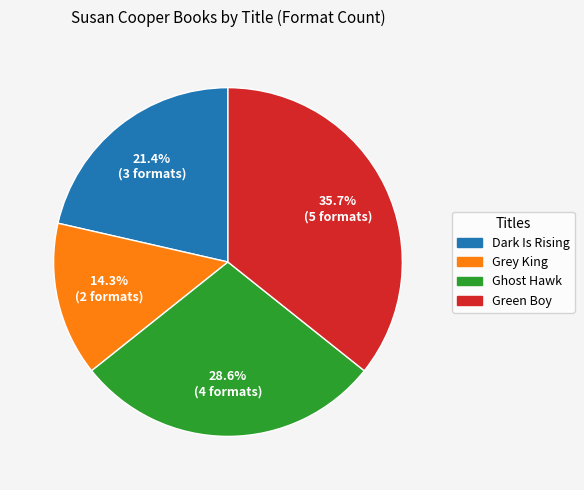

To the nearest percent, what is the difference between the largest and smallest slice percentages?

21%